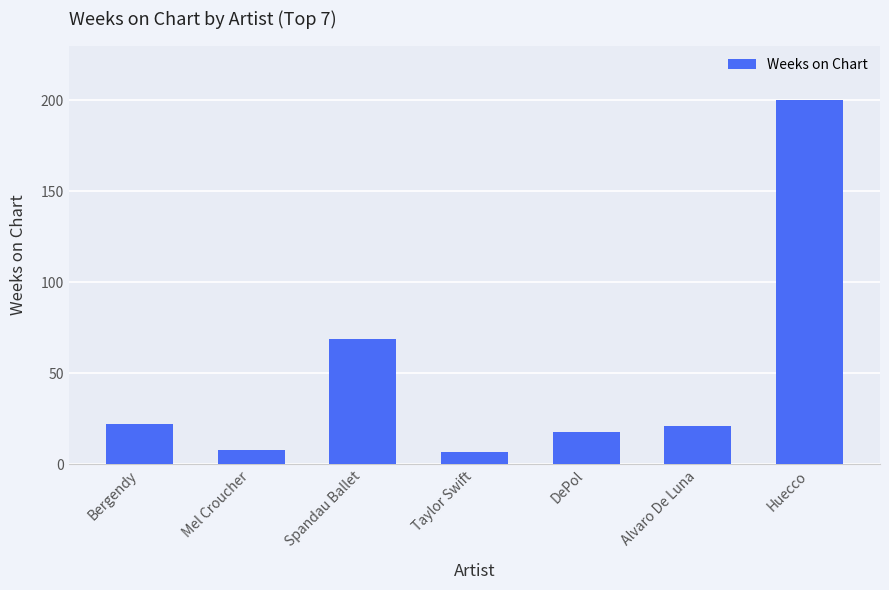

Are the bars grouped side by side (vs. stacked)?

No